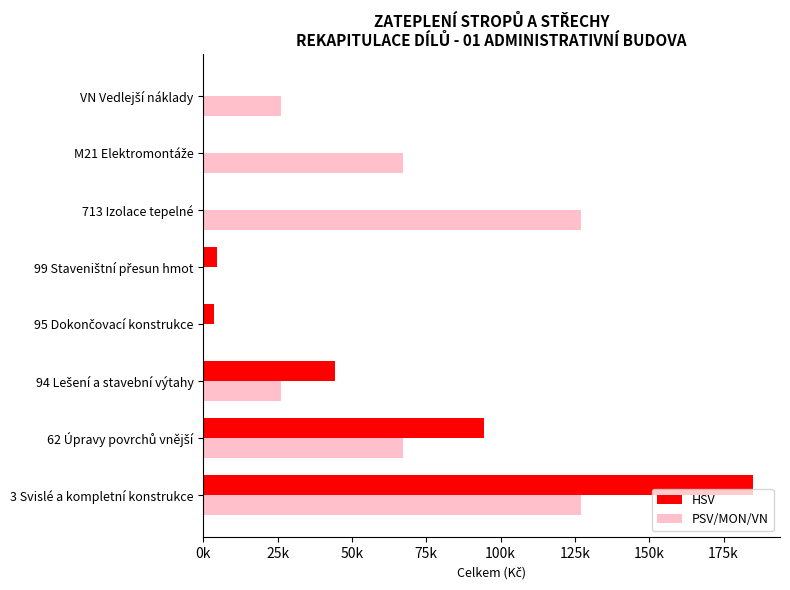

What are all the series names shown in the legend?

HSV, PSV/MON/VN